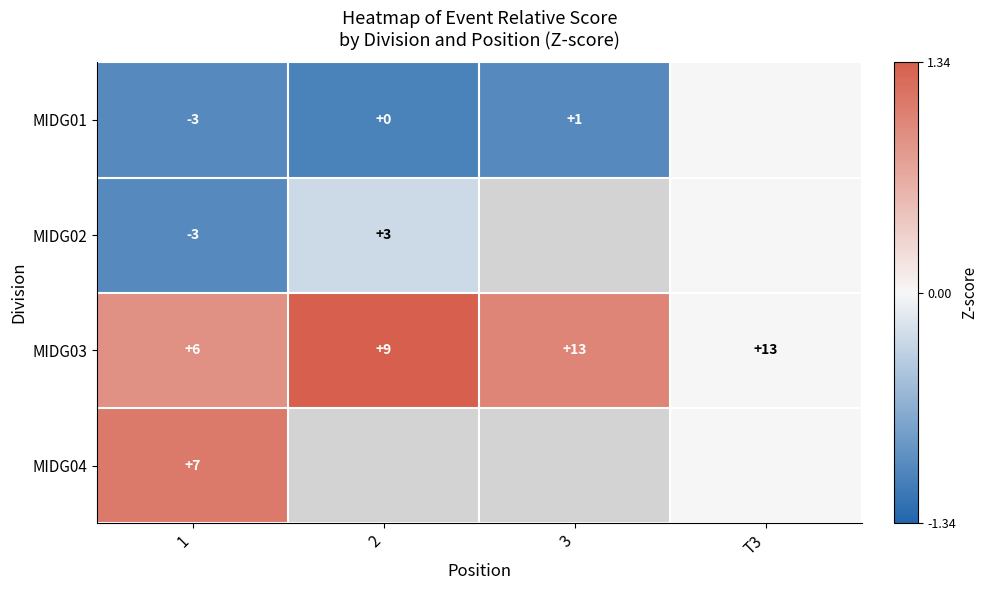

Which label corresponds to the largest value in the chart?

2